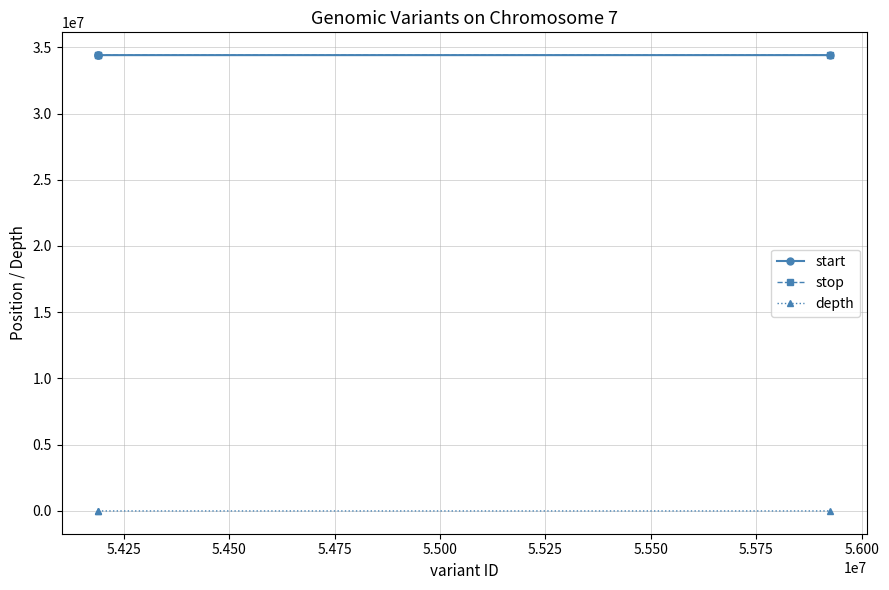

How many series are shown in this chart?

3